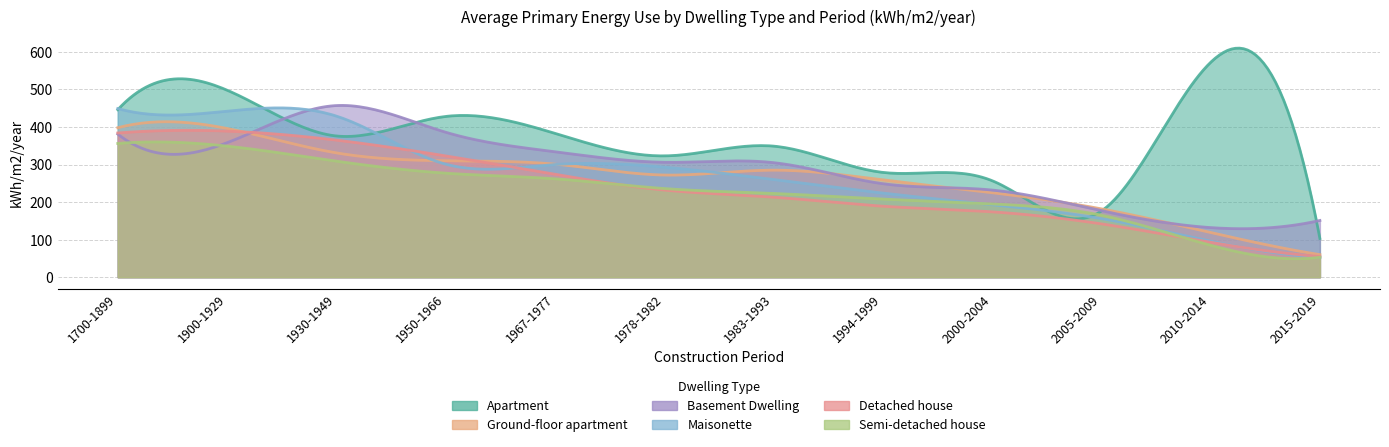

List the series in order of their peak value, highest first.

Apartment, Basement Dwelling, Maisonette, Ground-floor apartment, Detached house, Semi-detached house